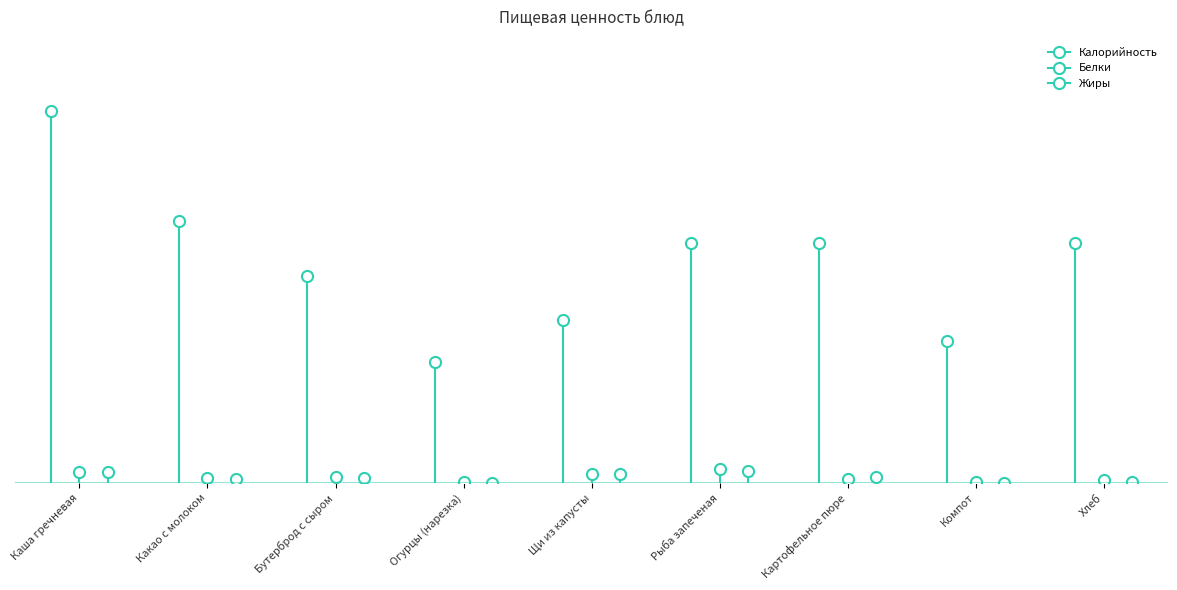

Does the chart have visible grid lines?

No